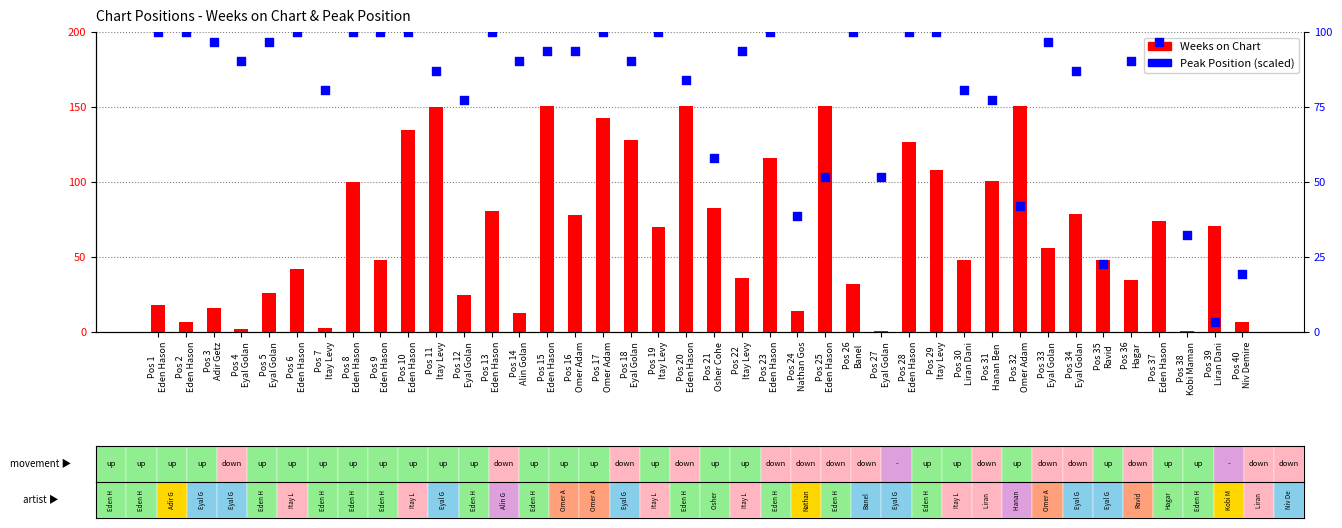

Which series contains the highest Y value?

Weeks on Chart